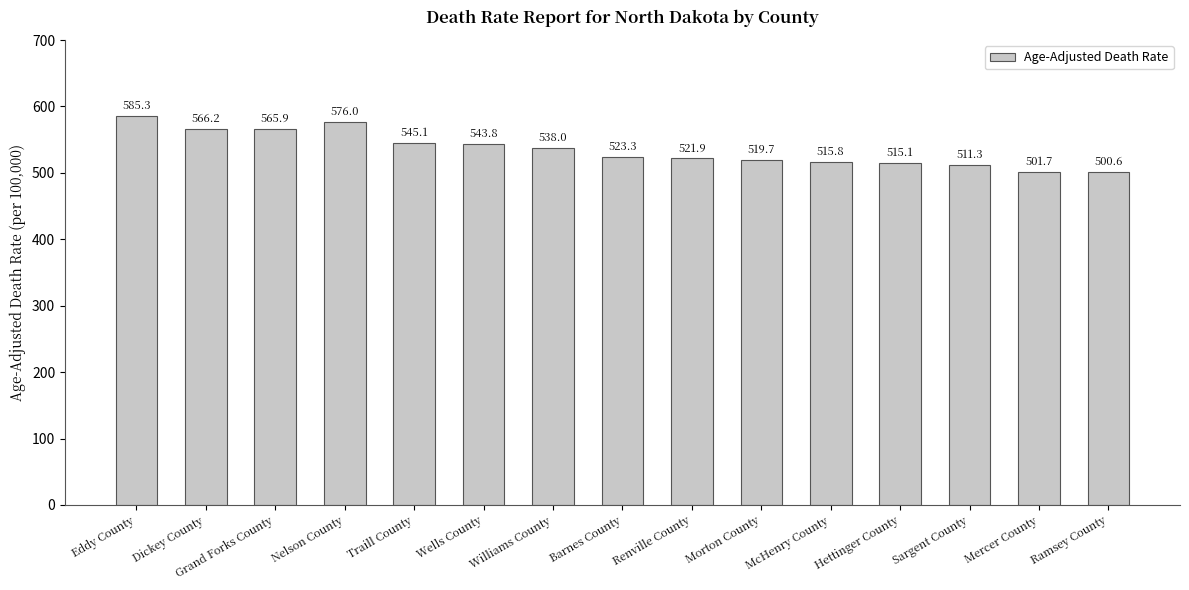

What is the difference between the values at Ramsey County and Barnes County?

22.7